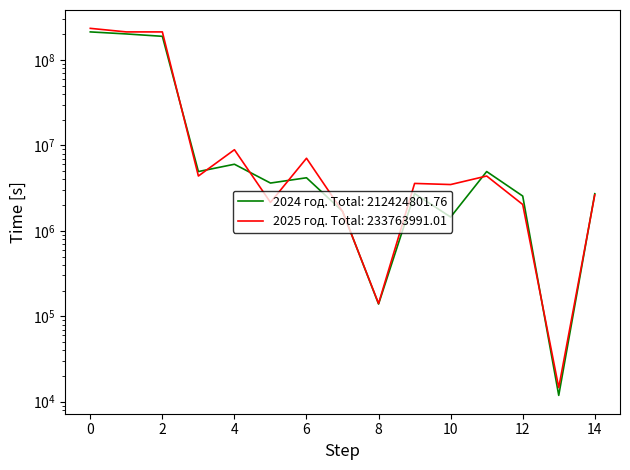

What is the difference between the 2025 год values at 7 and 11?

2688800.0